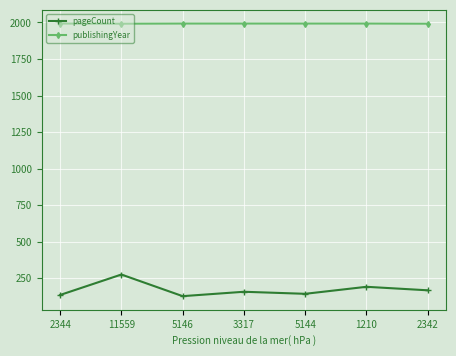

At which category does pageCount reach its first local peak?

11559